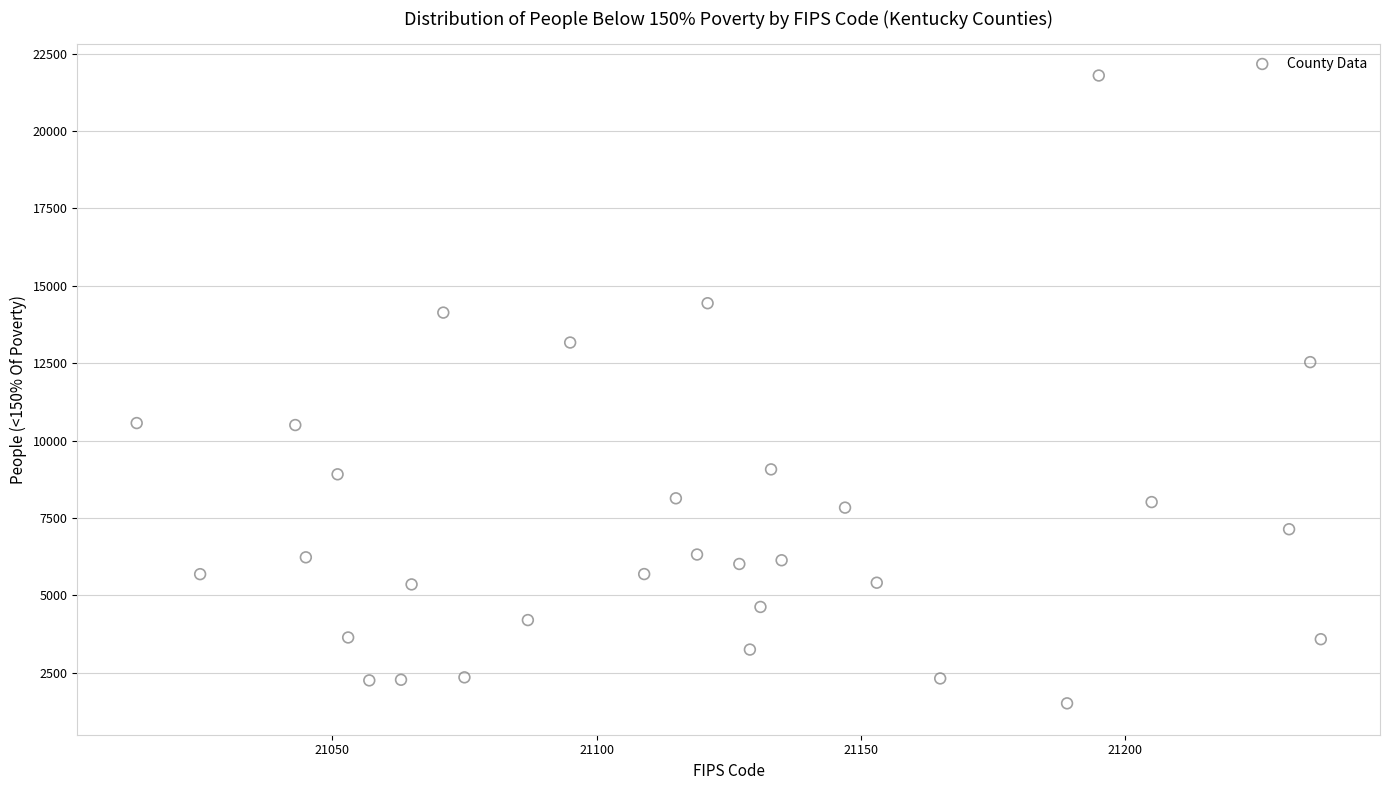

What is the range of X values (max minus min)?

224